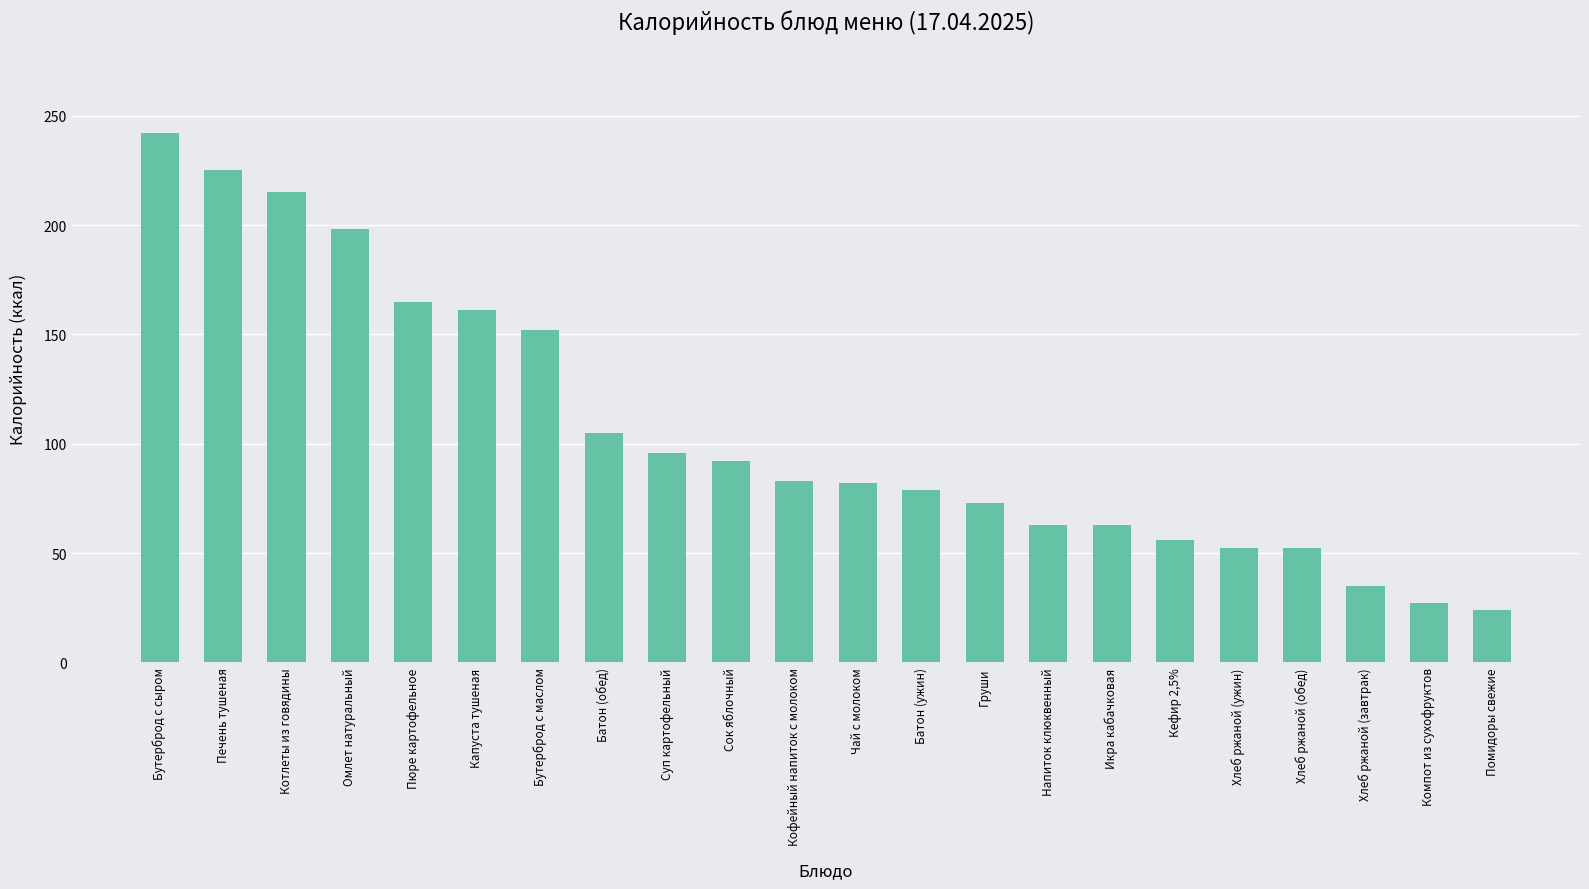

Are the bars horizontal?

No